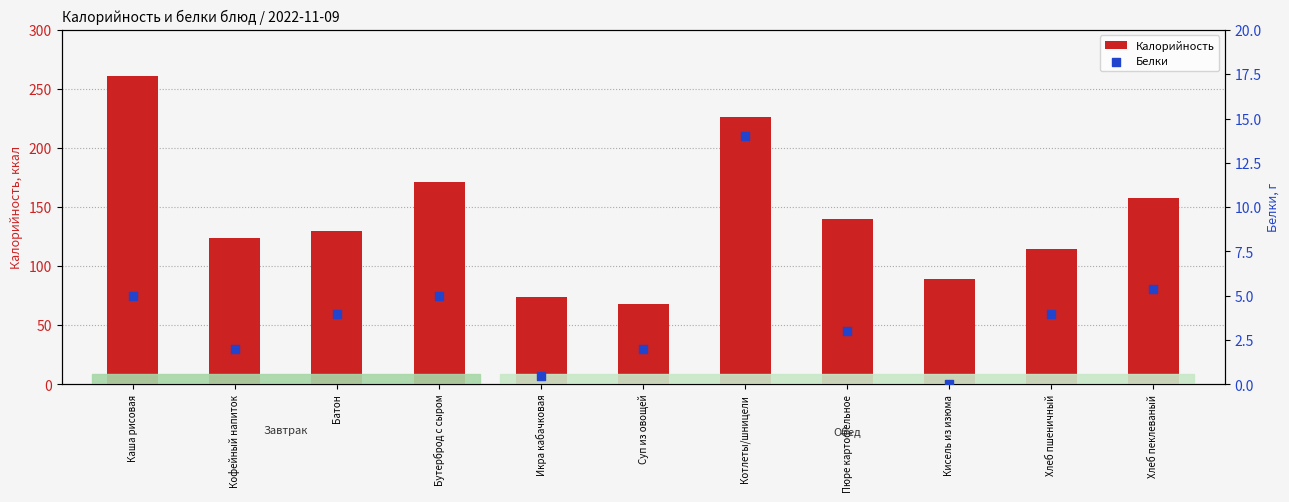

At how many categories does at least one series exceed 14?

11